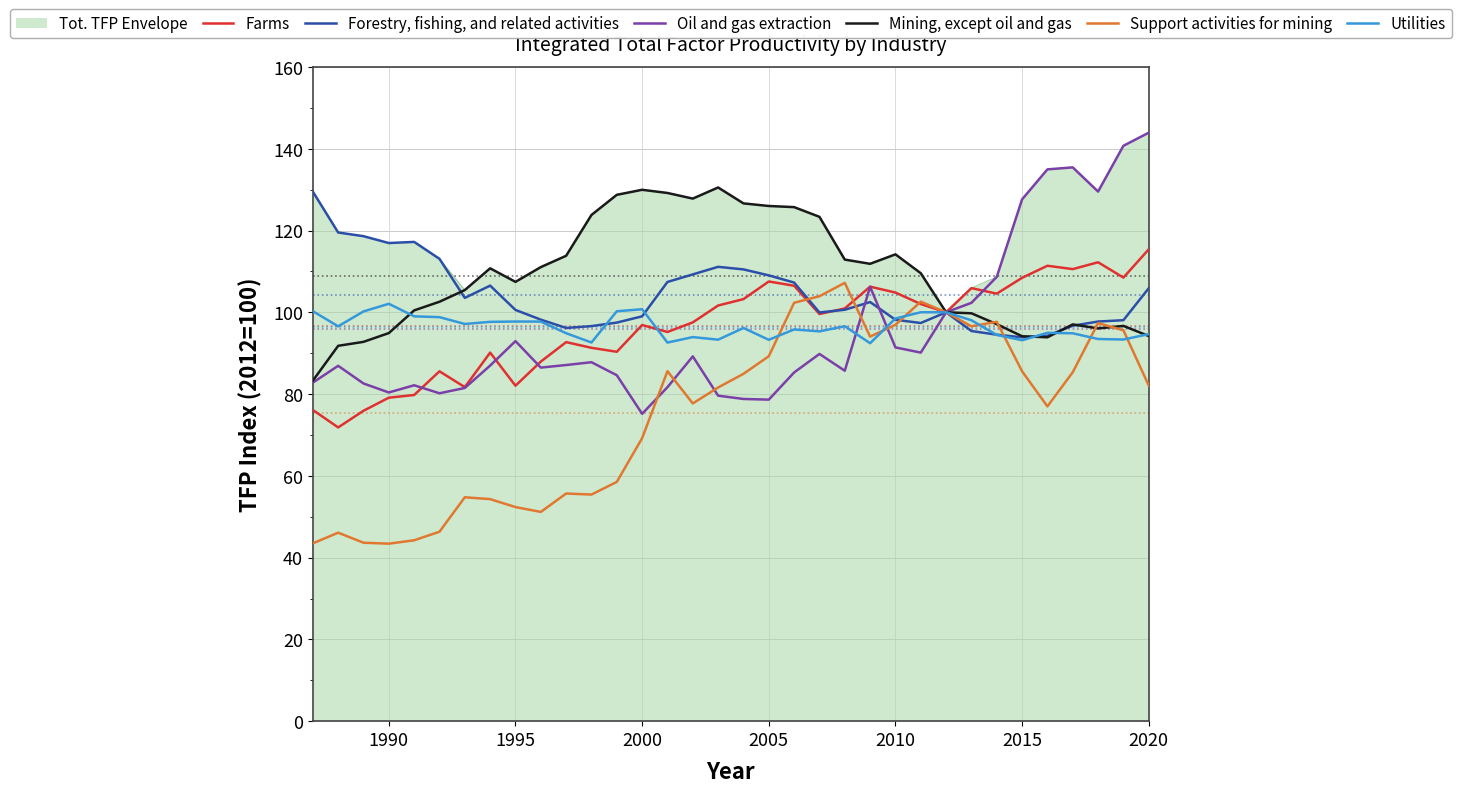

What is the lowest value of the Utilities series?

92.4